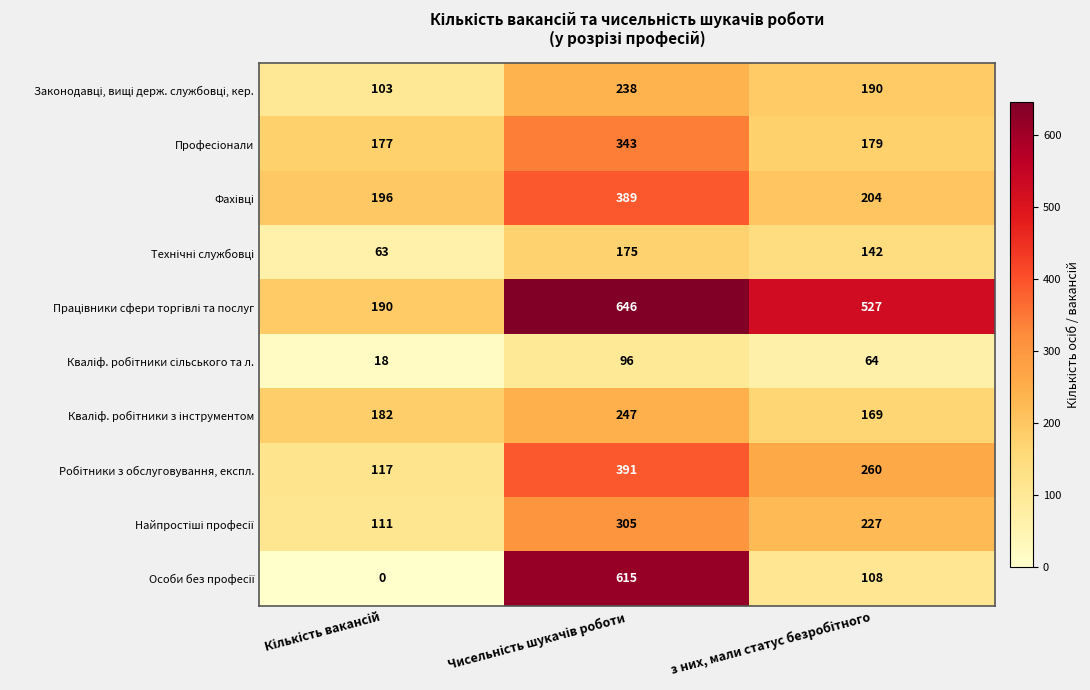

What is the greatest value displayed?

646